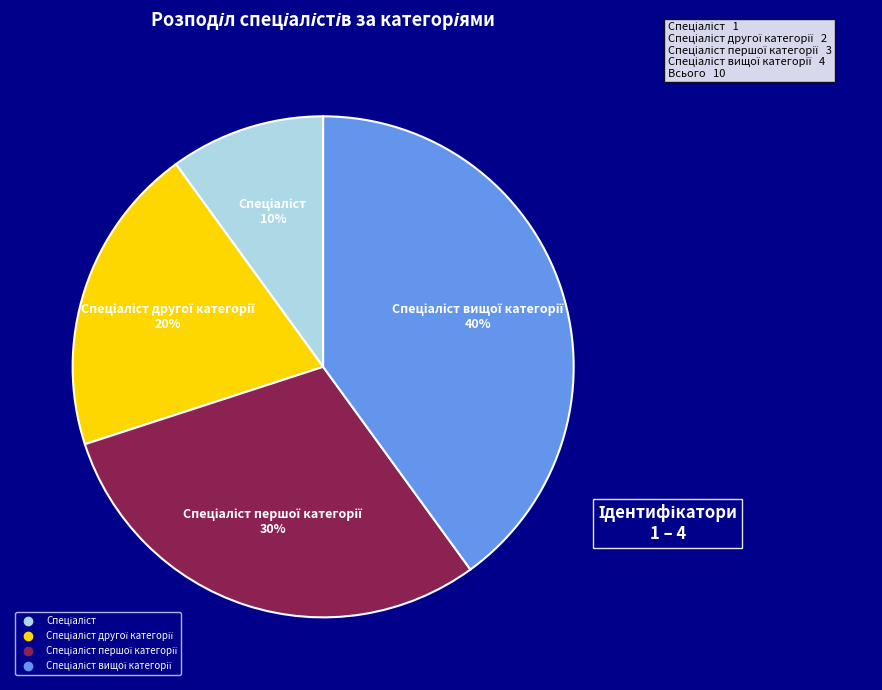

To the nearest percent, what is the average slice percentage?

25%